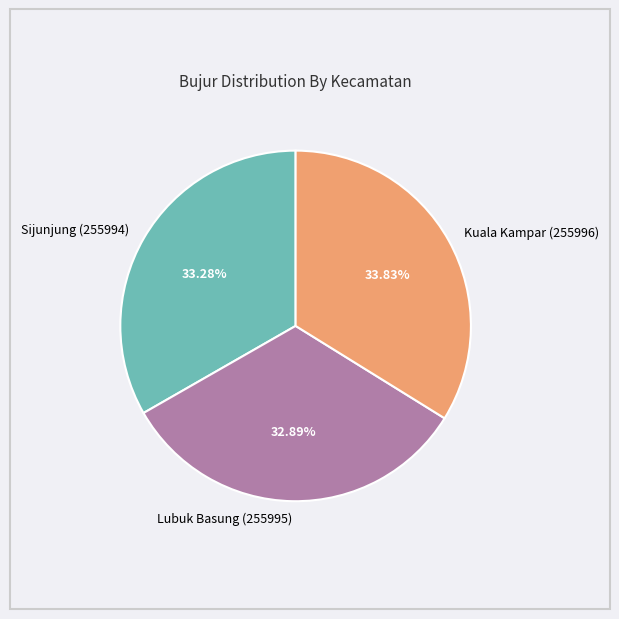

To the nearest percent, what portion does Kuala Kampar (255996) represent?

34%